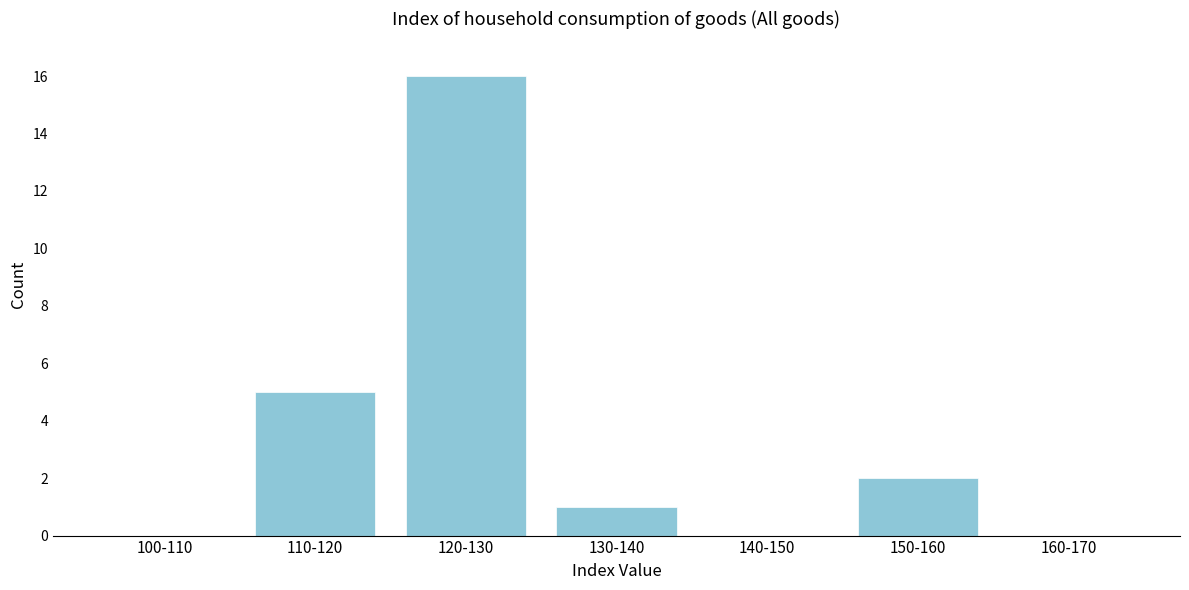

Reading left to right, extract all data points from this chart.

100-110=0	110-120=5	120-130=16	130-140=1	140-150=0	150-160=2	160-170=0